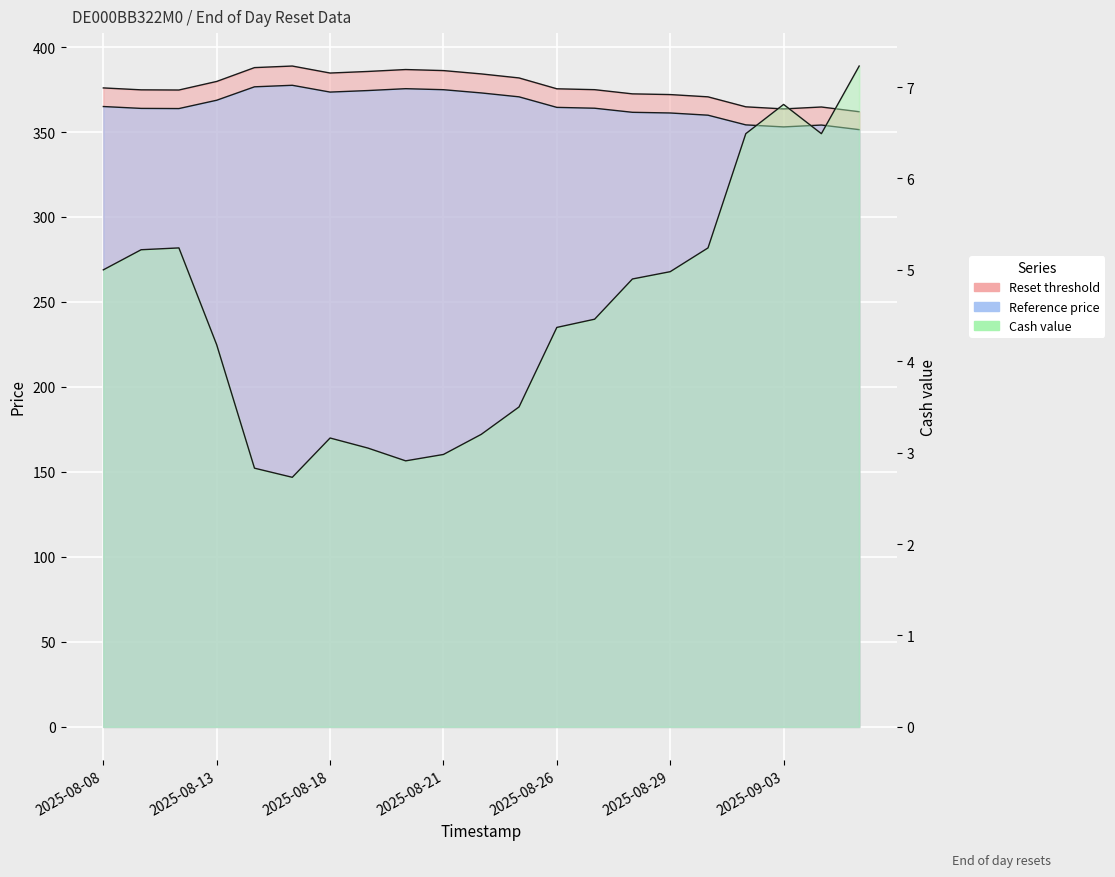

Between 2025-08-19 and 2025-09-01, which series saw the biggest shift?

Reset threshold